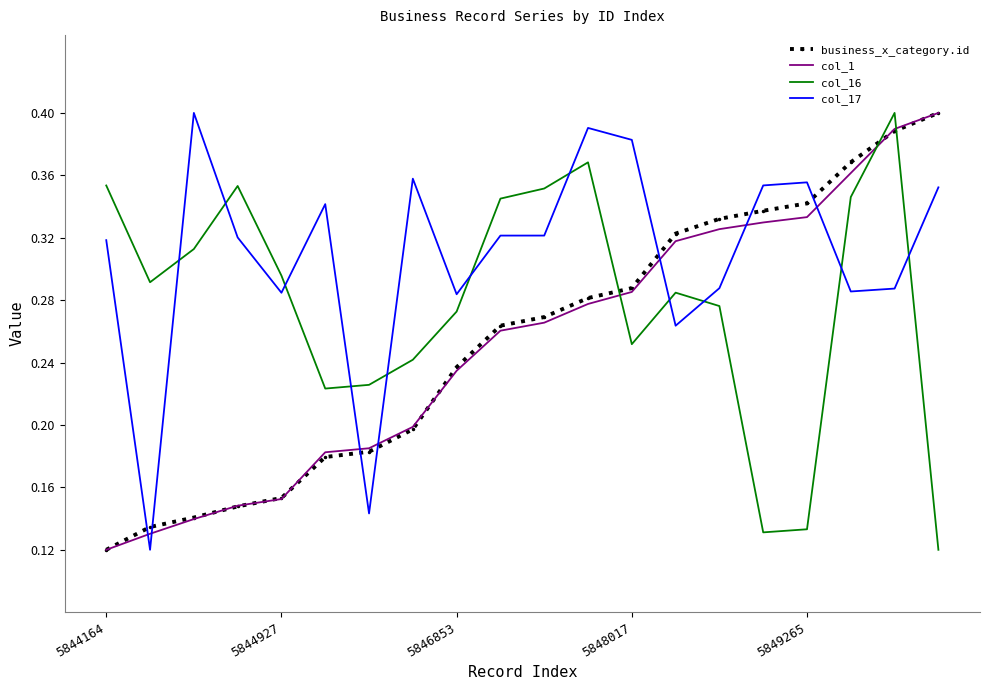

Which series has the largest total across all categories?

col_17